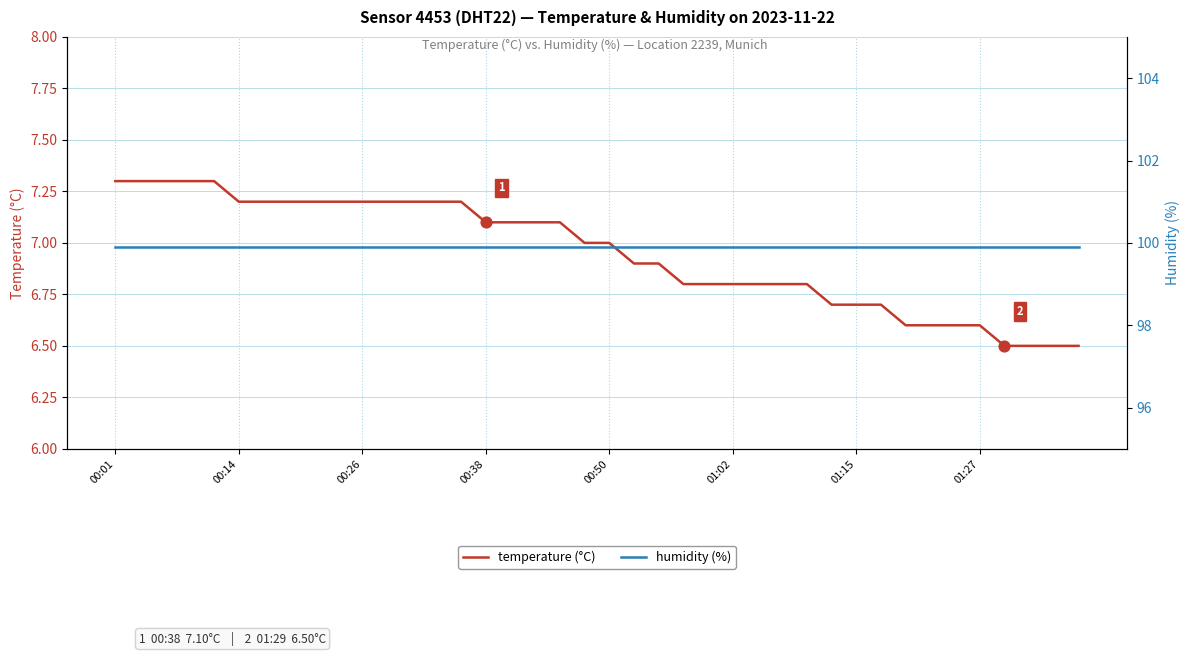

What is the total value across all series at 21?

106.8